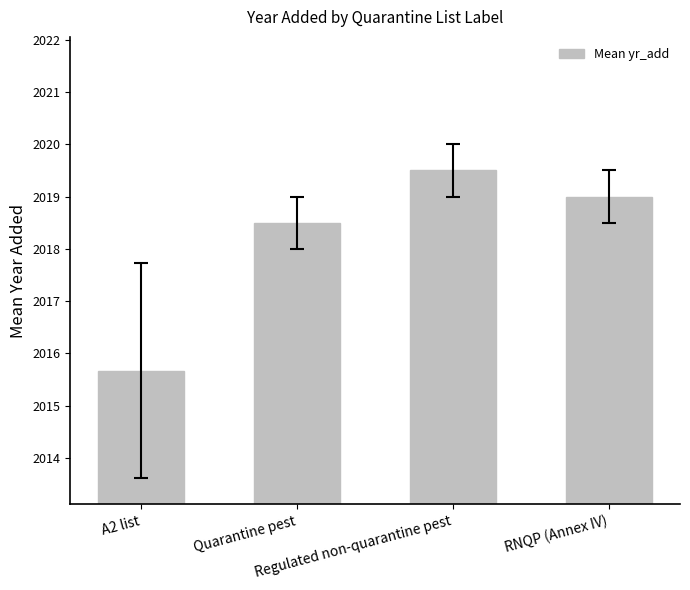

What position from the right is A2 list?

4